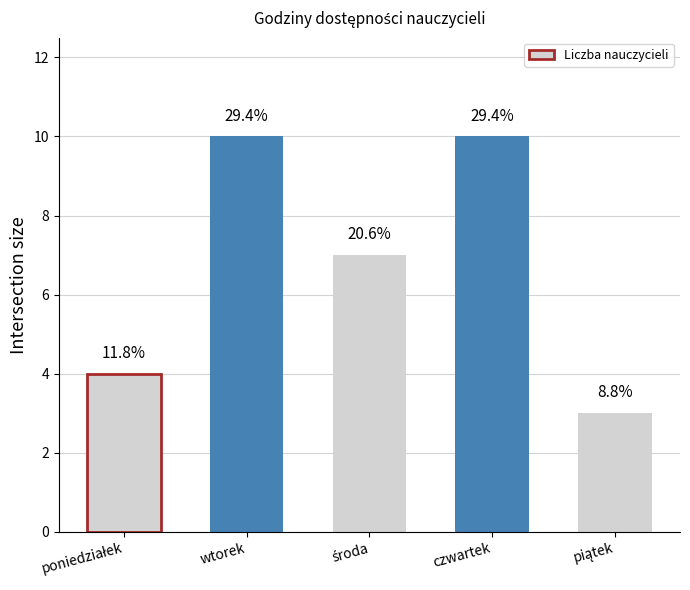

The value at środa is 3. True or false?

False